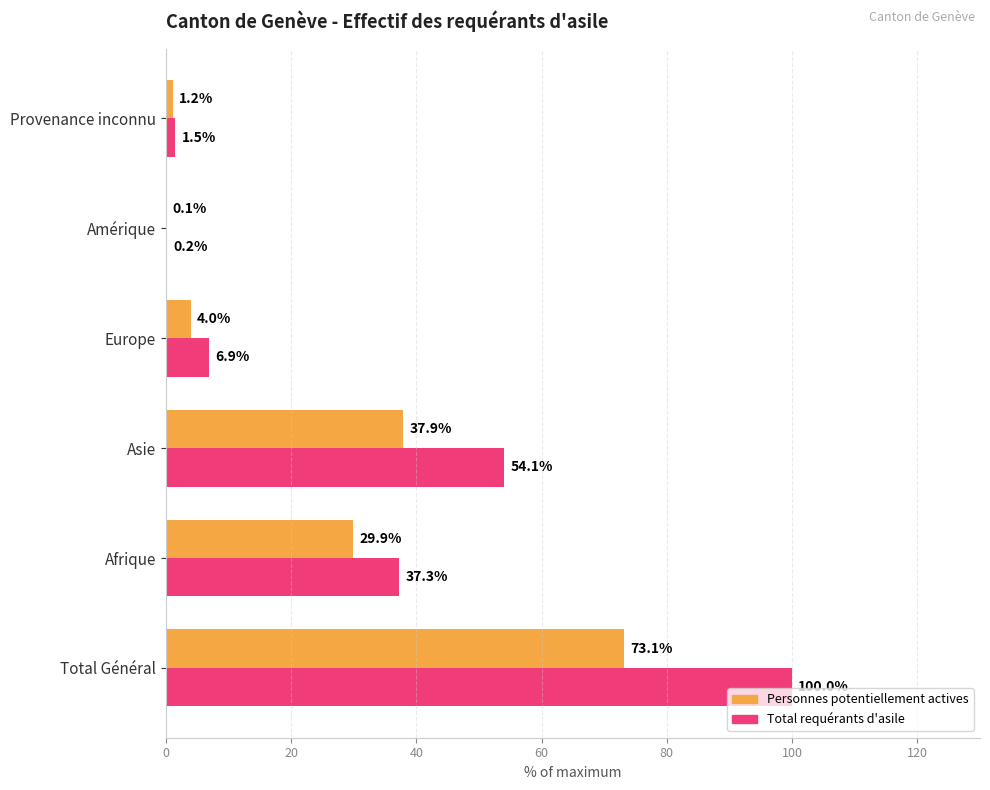

What is the total value across all series at Europe?

10.9